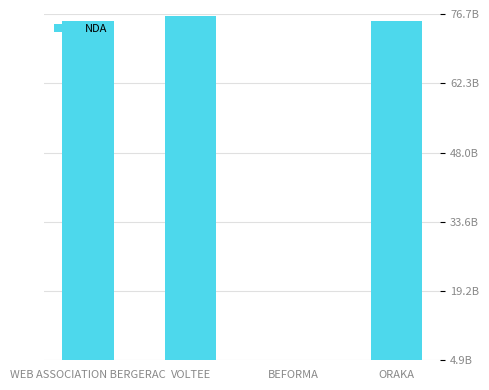

Reading left to right, extract all data points from this chart.

75240181224	76310971031	4973207097	75331295833